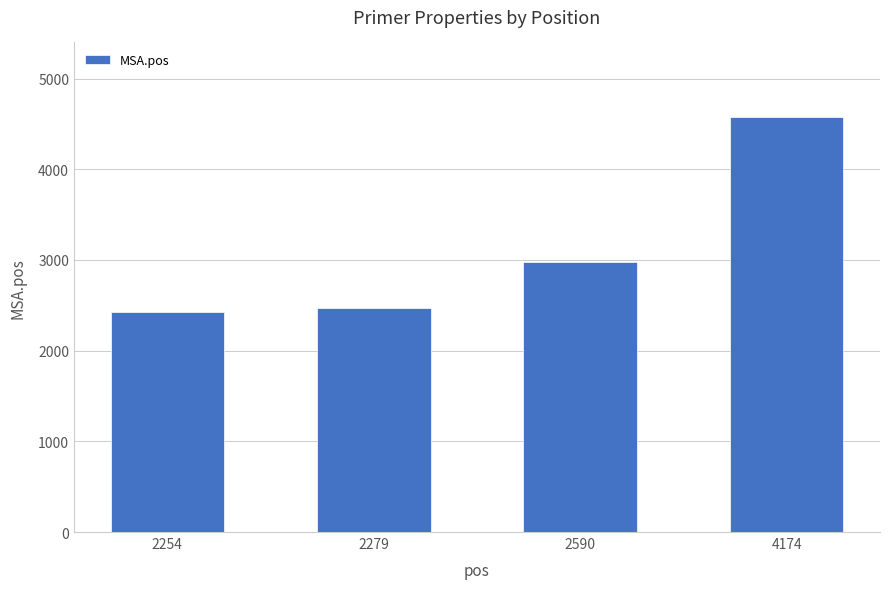

What is the difference between the values at 2254 and 4174?

2154